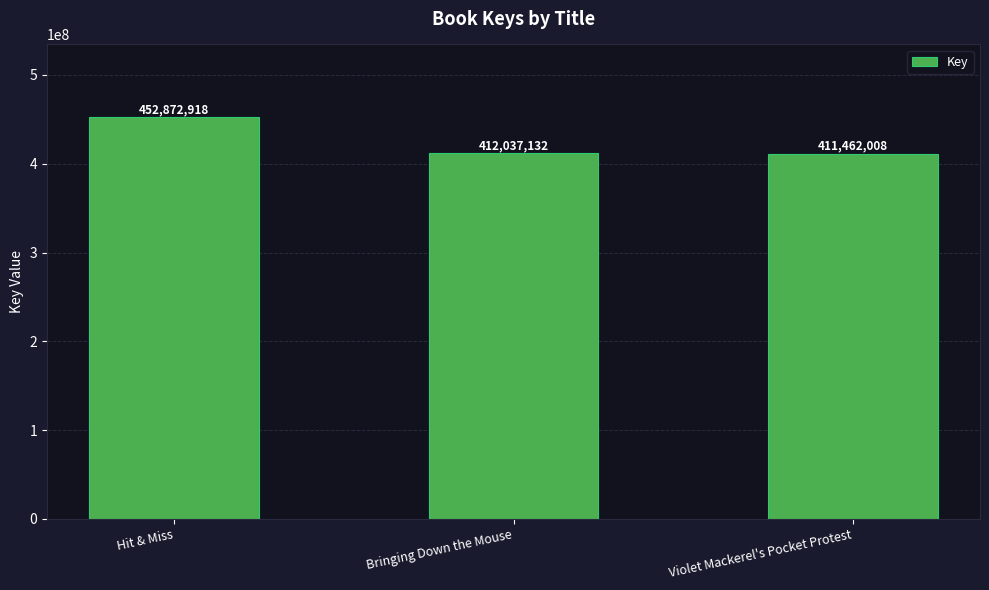

What is the label of the 3rd bar from the right?

Hit & Miss